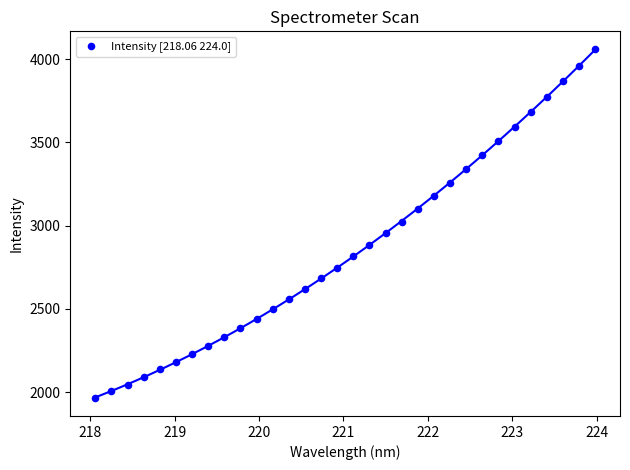

What is the range of Y values (max minus min)?

2100.8